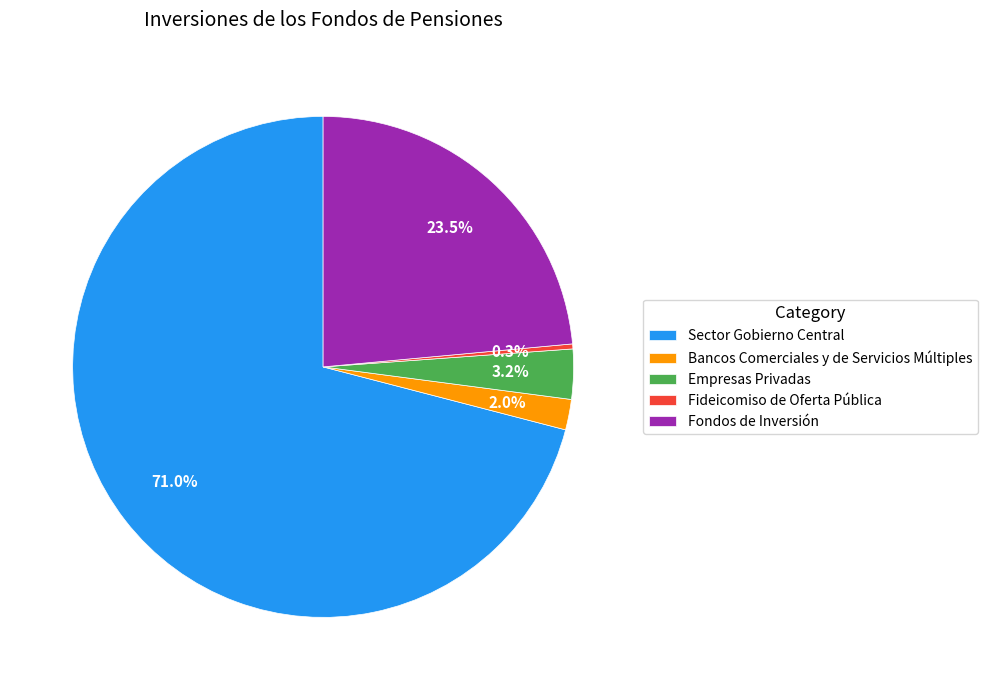

Between Fondos de Inversión and Bancos Comerciales y de Servicios Múltiples, which is larger?

Fondos de Inversión